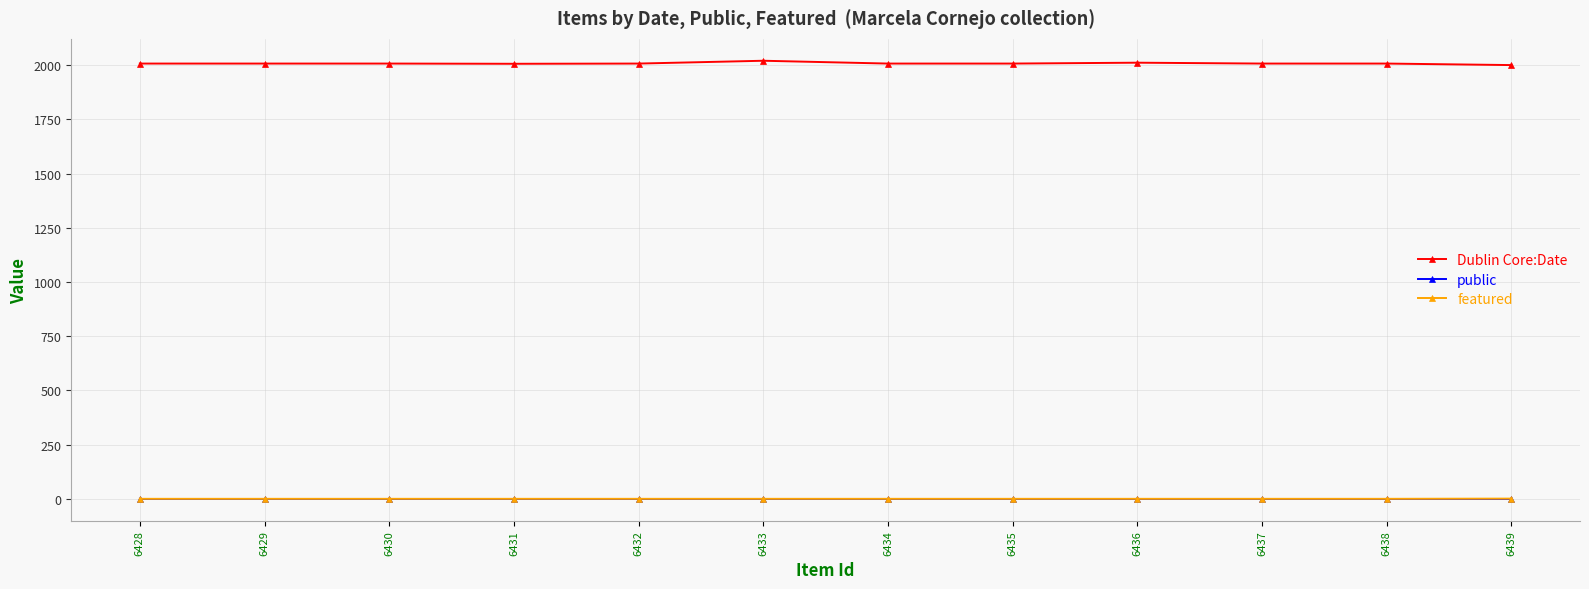

True or false: Dublin Core:Date and featured cross at least once.

False